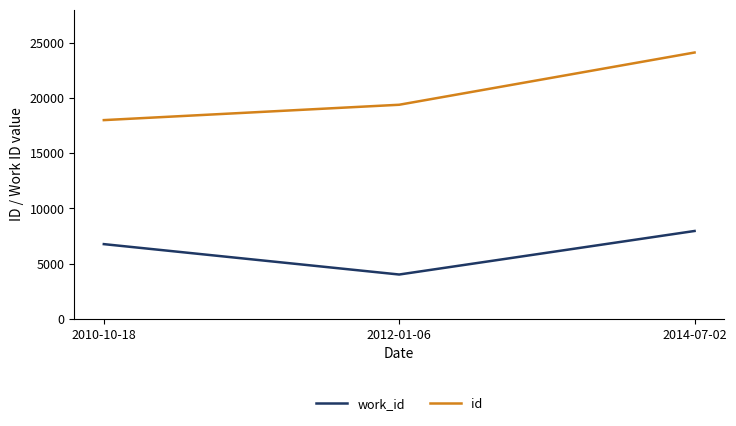

Is the value of id at 2014-07-02 greater than the value of work_id at 2012-01-06?

Yes